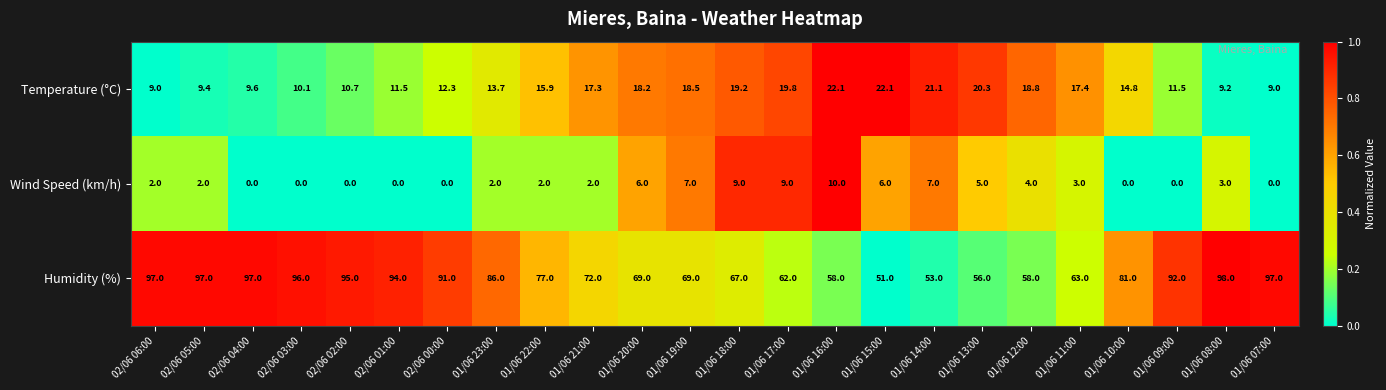

What is the difference between the maximum and minimum values in the Temperature (°C) series?

13.1